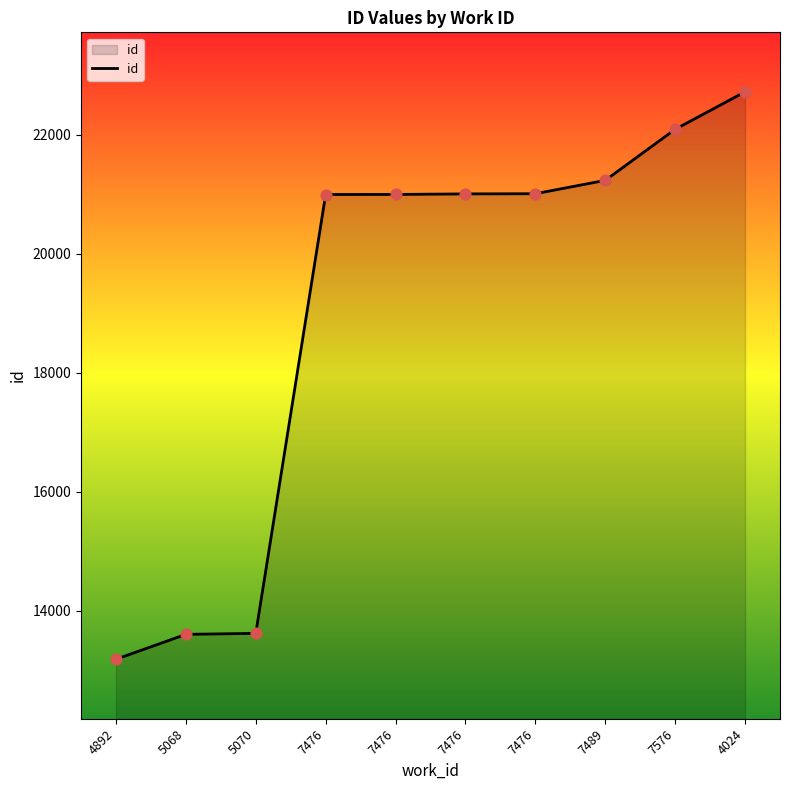

Approximately how many times larger is the value at 7476 compared to 7576?

1.0